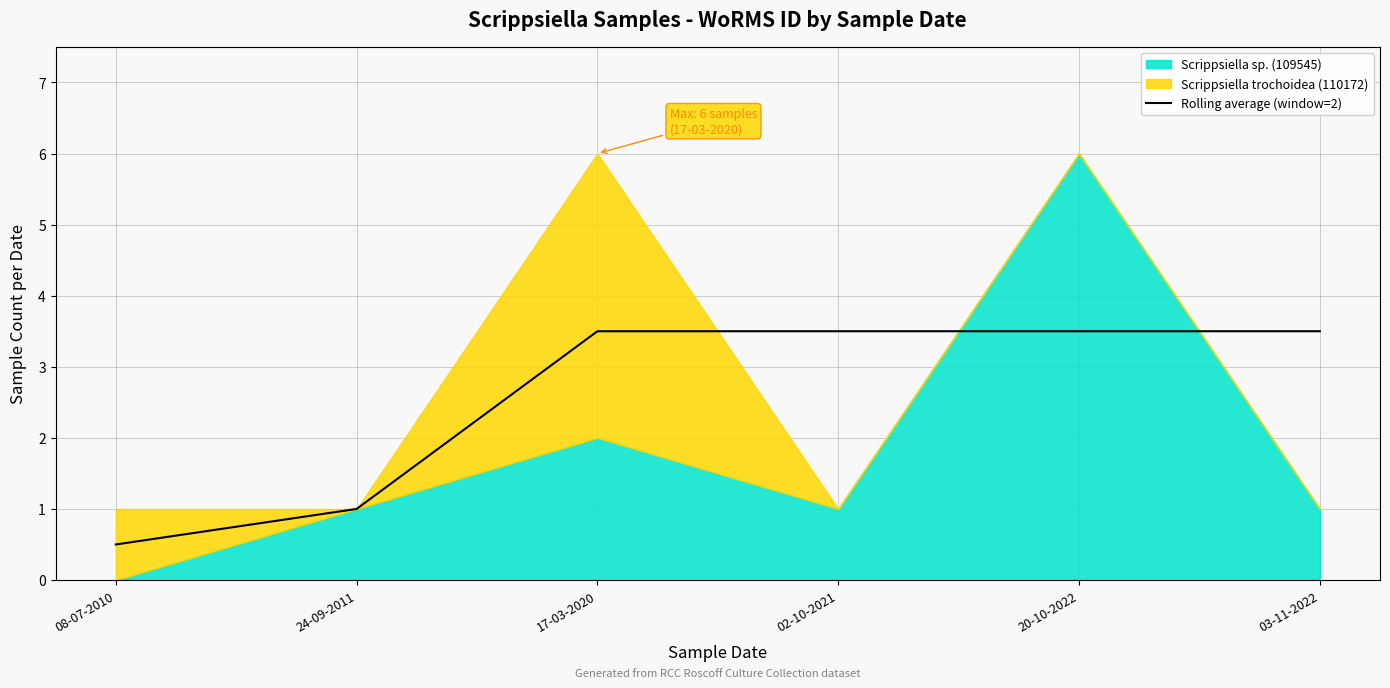

How many categories are shown in the chart?

6